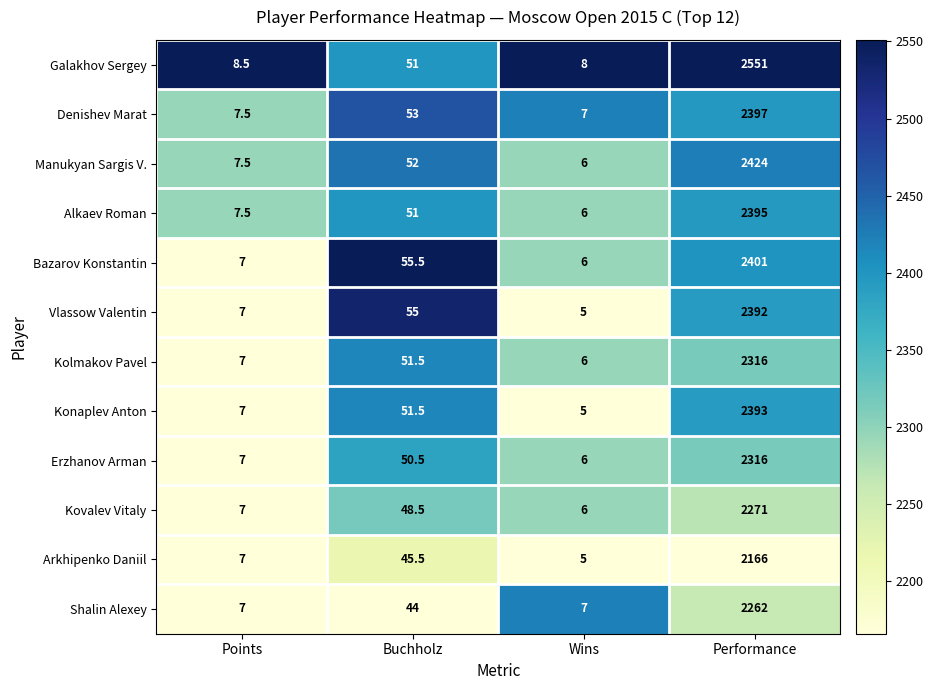

The Manukyan Sargis V. series shows 7.5 at Points. True or false?

True